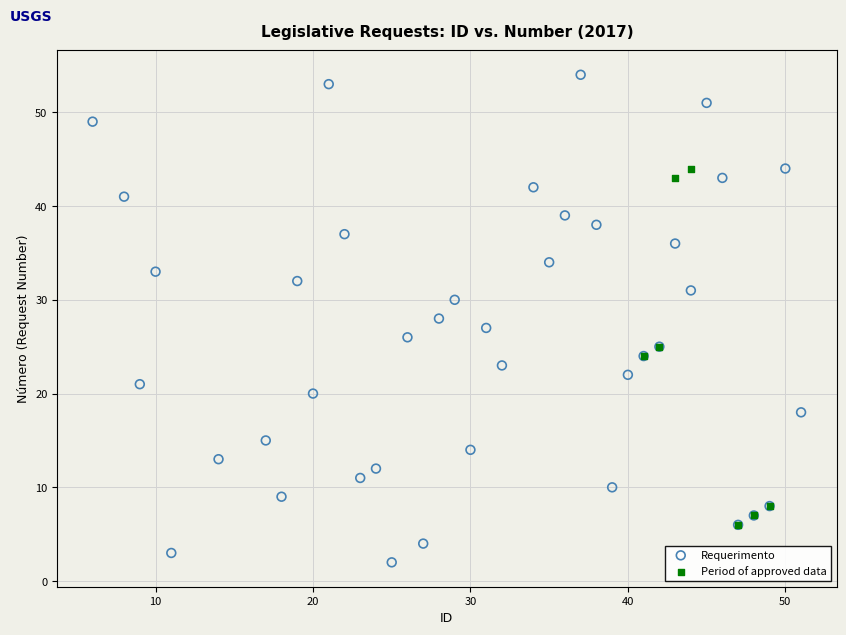

Which series contains the lowest Y value?

Requerimento